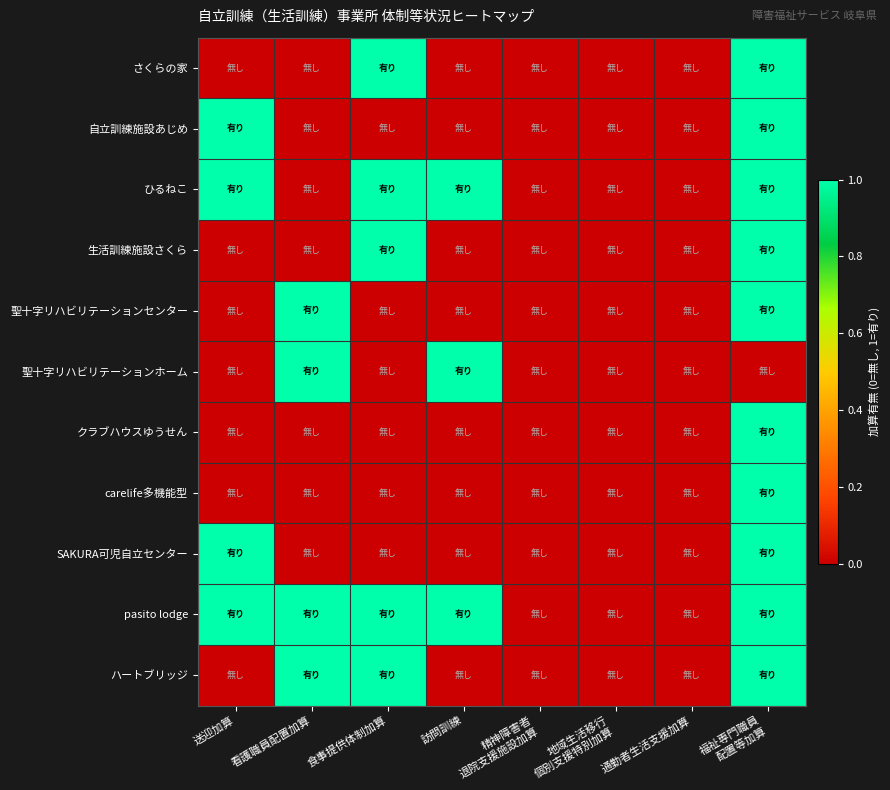

Reading left to right, transcribe all the data shown in this chart.

さくらの家: 送迎加算=0	看護職員配置加算=0	食事提供体制加算=1	訪問訓練=0	精神障害者
退院支援施設加算=0	地域生活移行
個別支援特別加算=0	通勤者生活支援加算=0	福祉専門職員
配置等加算=1
自立訓練施設あじめ: 送迎加算=1	看護職員配置加算=0	食事提供体制加算=0	訪問訓練=0	精神障害者
退院支援施設加算=0	地域生活移行
個別支援特別加算=0	通勤者生活支援加算=0	福祉専門職員
配置等加算=1
ひるねこ: 送迎加算=1	看護職員配置加算=0	食事提供体制加算=1	訪問訓練=1	精神障害者
退院支援施設加算=0	地域生活移行
個別支援特別加算=0	通勤者生活支援加算=0	福祉専門職員
配置等加算=1
生活訓練施設さくら: 送迎加算=0	看護職員配置加算=0	食事提供体制加算=1	訪問訓練=0	精神障害者
退院支援施設加算=0	地域生活移行
個別支援特別加算=0	通勤者生活支援加算=0	福祉専門職員
配置等加算=1
聖十字リハビリテーションセンター: 送迎加算=0	看護職員配置加算=1	食事提供体制加算=0	訪問訓練=0	精神障害者
退院支援施設加算=0	地域生活移行
個別支援特別加算=0	通勤者生活支援加算=0	福祉専門職員
配置等加算=1
聖十字リハビリテーションホーム: 送迎加算=0	看護職員配置加算=1	食事提供体制加算=0	訪問訓練=1	精神障害者
退院支援施設加算=0	地域生活移行
個別支援特別加算=0	通勤者生活支援加算=0	福祉専門職員
配置等加算=0
クラブハウスゆうせん: 送迎加算=0	看護職員配置加算=0	食事提供体制加算=0	訪問訓練=0	精神障害者
退院支援施設加算=0	地域生活移行
個別支援特別加算=0	通勤者生活支援加算=0	福祉専門職員
配置等加算=1
carelife多機能型: 送迎加算=0	看護職員配置加算=0	食事提供体制加算=0	訪問訓練=0	精神障害者
退院支援施設加算=0	地域生活移行
個別支援特別加算=0	通勤者生活支援加算=0	福祉専門職員
配置等加算=1
SAKURA可児自立センター: 送迎加算=1	看護職員配置加算=0	食事提供体制加算=0	訪問訓練=0	精神障害者
退院支援施設加算=0	地域生活移行
個別支援特別加算=0	通勤者生活支援加算=0	福祉専門職員
配置等加算=1
pasito lodge: 送迎加算=1	看護職員配置加算=1	食事提供体制加算=1	訪問訓練=1	精神障害者
退院支援施設加算=0	地域生活移行
個別支援特別加算=0	通勤者生活支援加算=0	福祉専門職員
配置等加算=1
ハートブリッジ: 送迎加算=0	看護職員配置加算=1	食事提供体制加算=1	訪問訓練=0	精神障害者
退院支援施設加算=0	地域生活移行
個別支援特別加算=0	通勤者生活支援加算=0	福祉専門職員
配置等加算=1